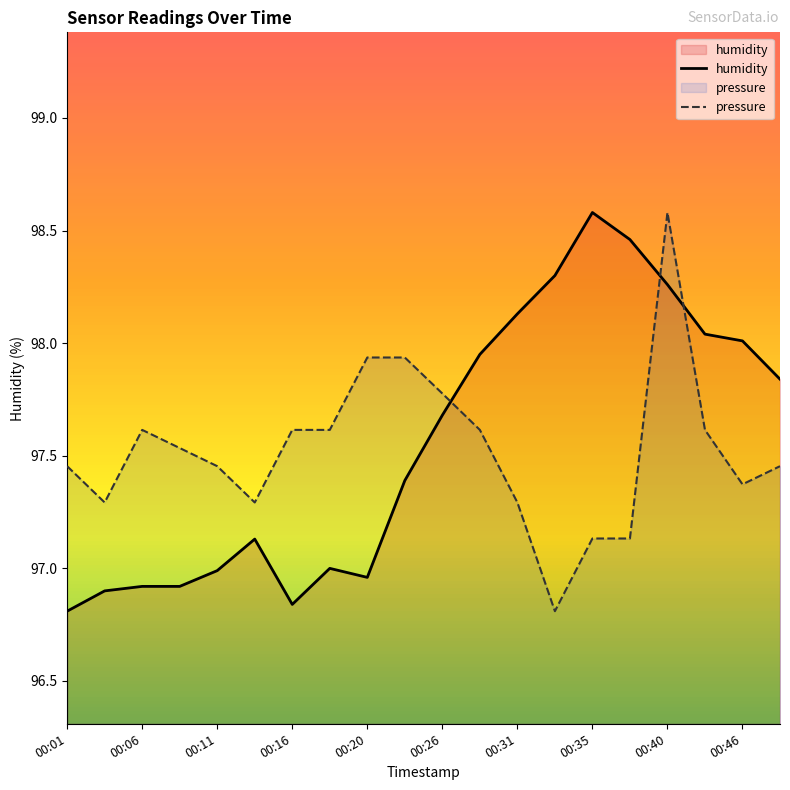

After their last crossing, which series has the higher values: humidity or pressure?

humidity